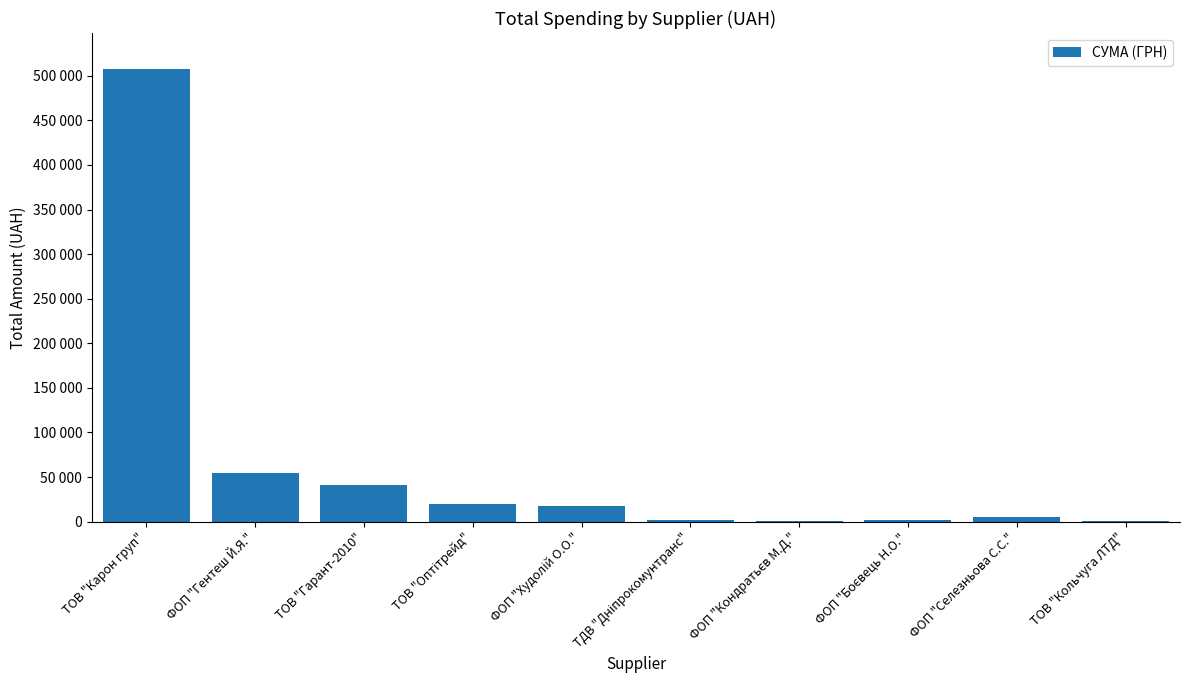

Are the bars horizontal?

No